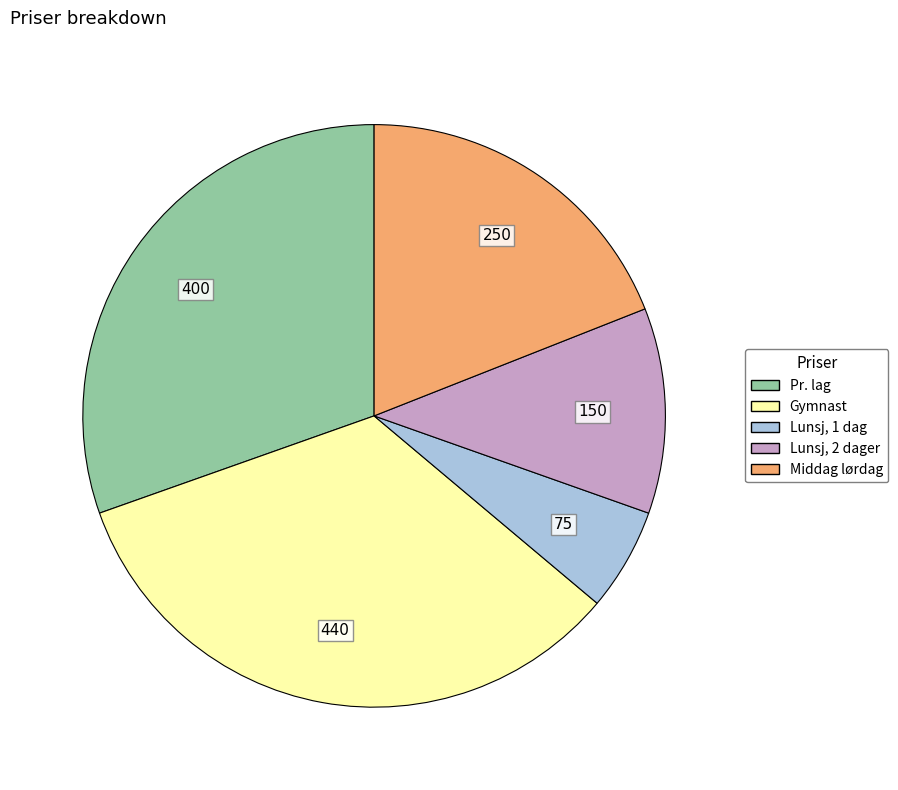

Does Middag lørdag account for over 50% of the chart?

No